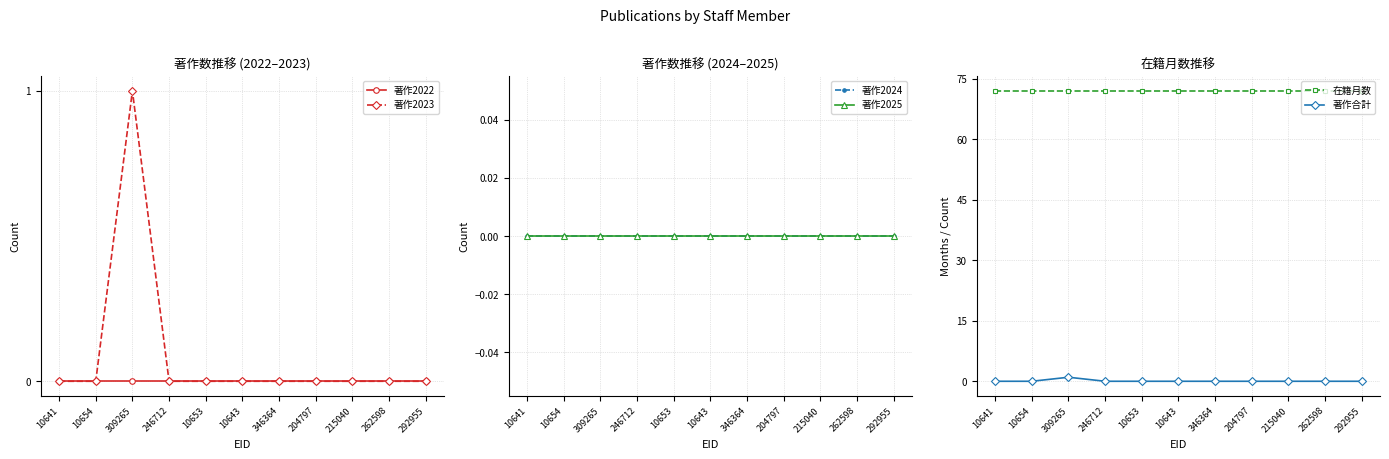

Where is the first local maximum for 著作2023?

309265